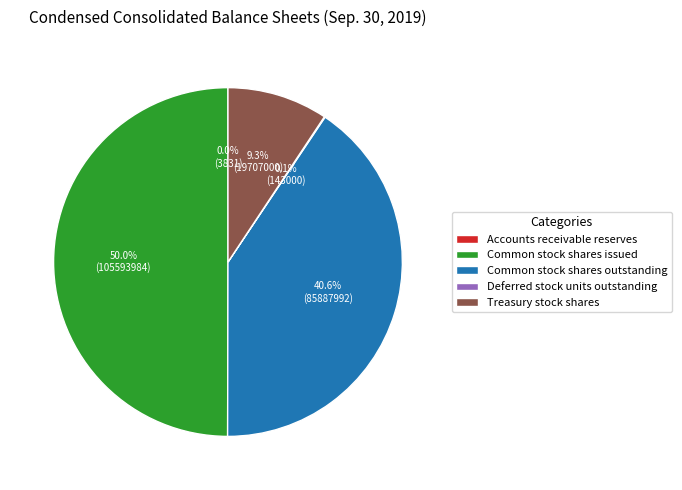

Which slice is the largest?

Common stock shares issued